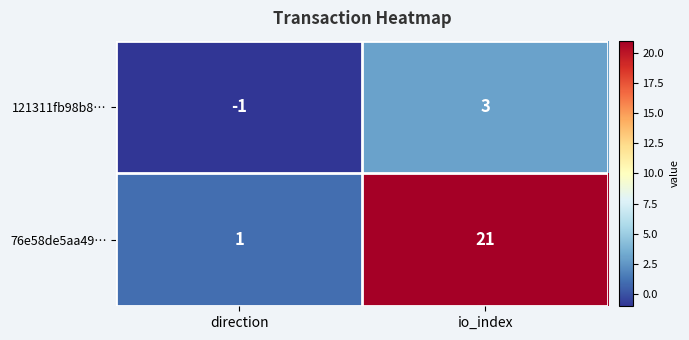

What is the spread (max minus min) of values at direction?

2